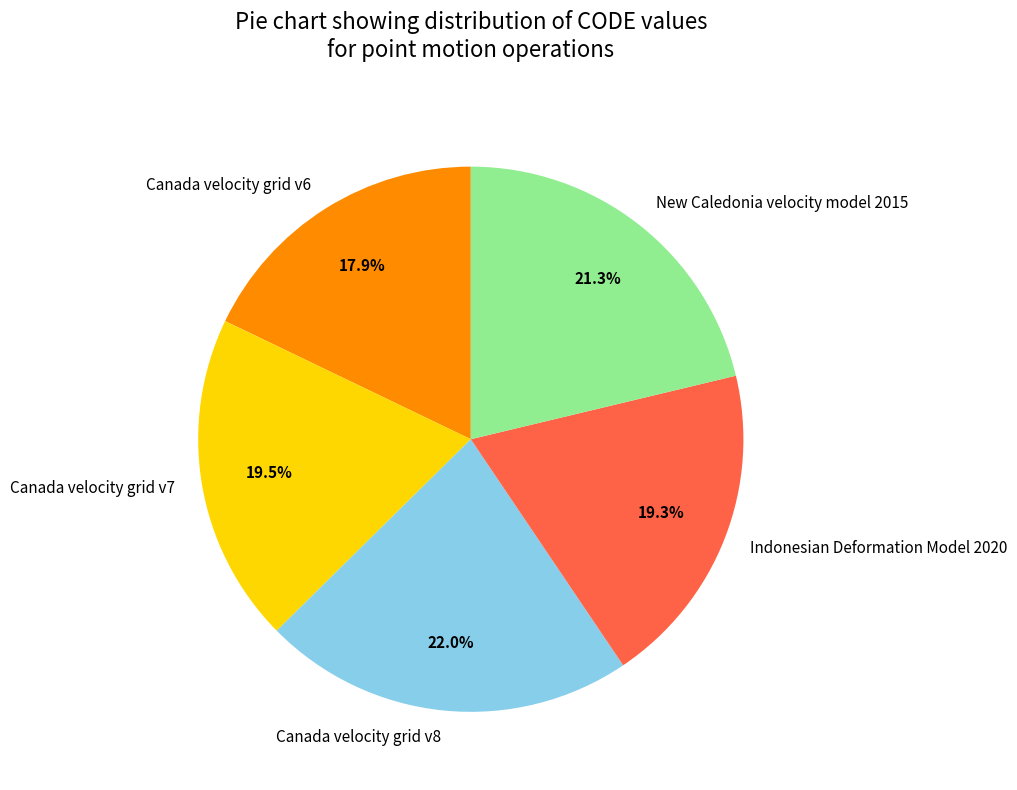

How many segments does this pie chart have?

5